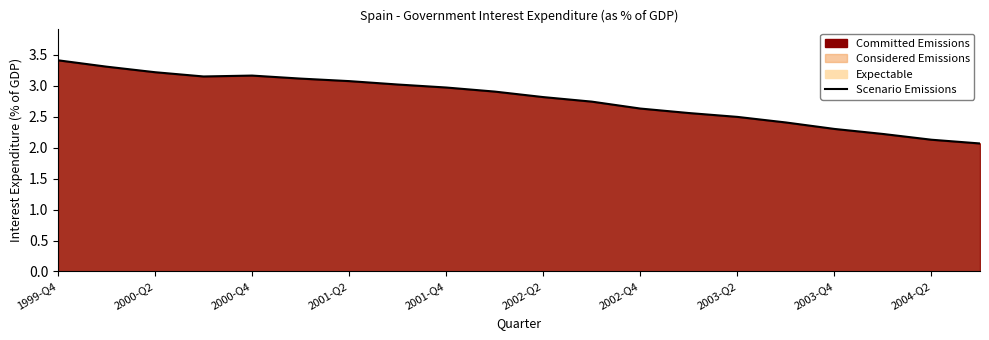

What is the minimum value shown in the chart?

2.1